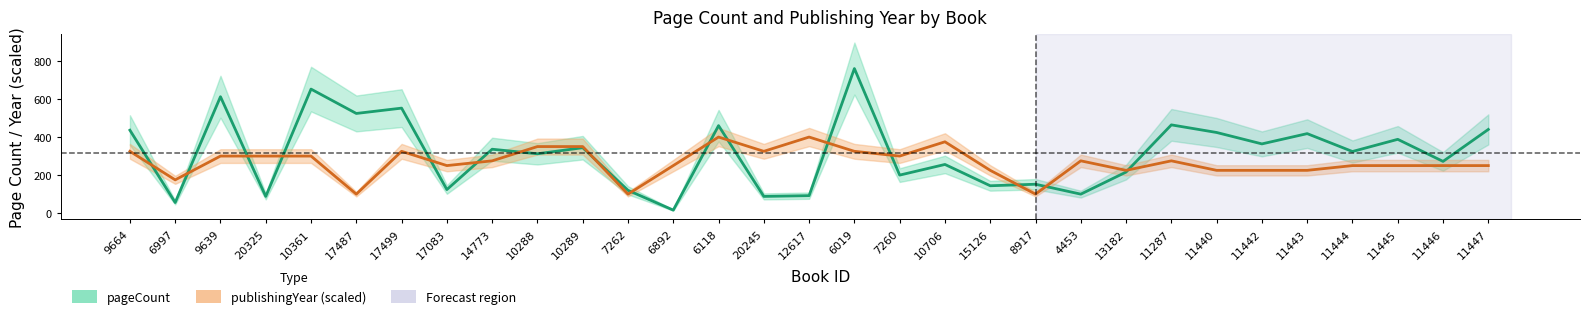

Reading left to right, what are all the values shown in this chart?

pageCount: 436	56	612	88	652	524	552	124	336	312	344	120	16	460	88	92	760	200	256	144	152	100	216	464	424	364	418	324	388	272	440
publishingYear (scaled): 325	175	300	300	300	100	325	250	275	350	350	100	250	400	325	400	325	300	375	225	100	275	225	275	225	225	225	250	250	250	250